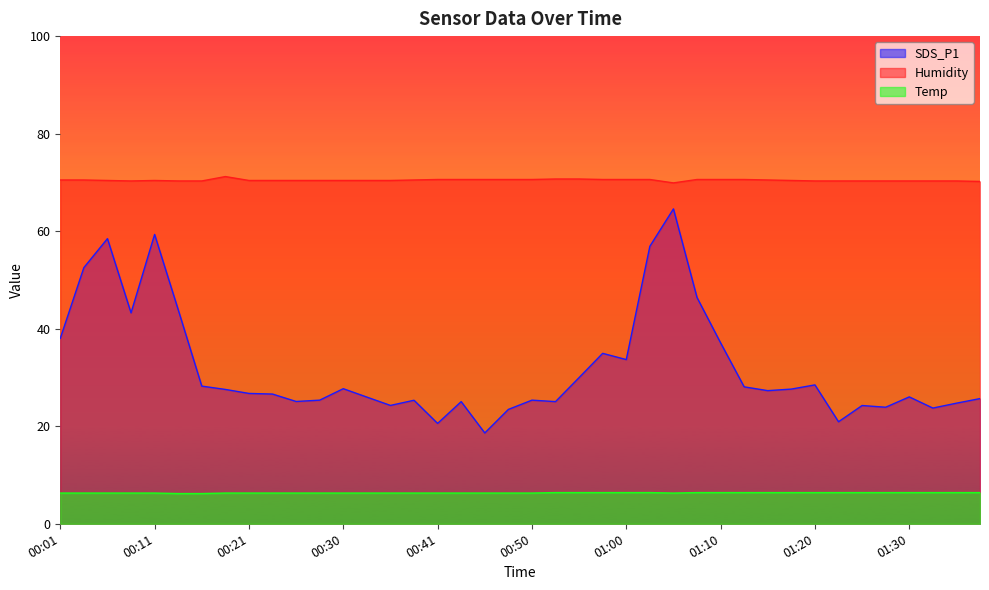

What is the label of the 26th point from the left?

01:03